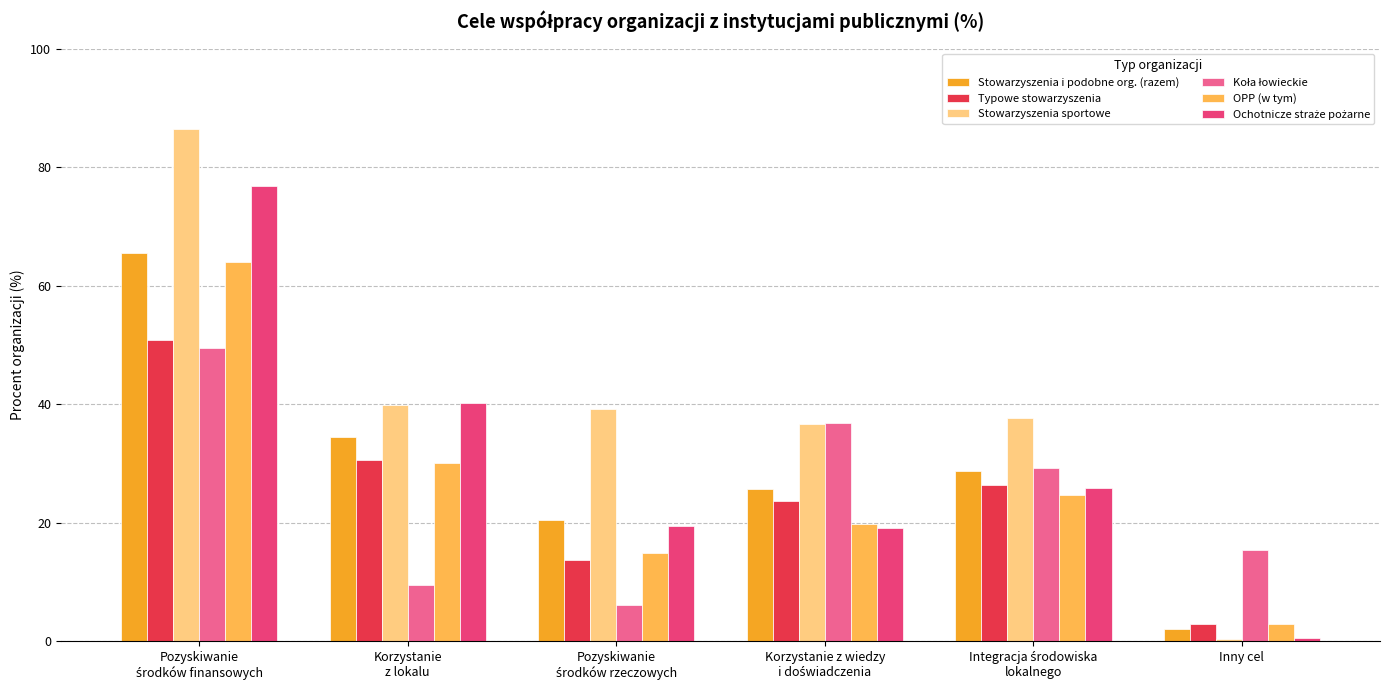

Which series has the largest range (max minus min)?

Stowarzyszenia sportowe